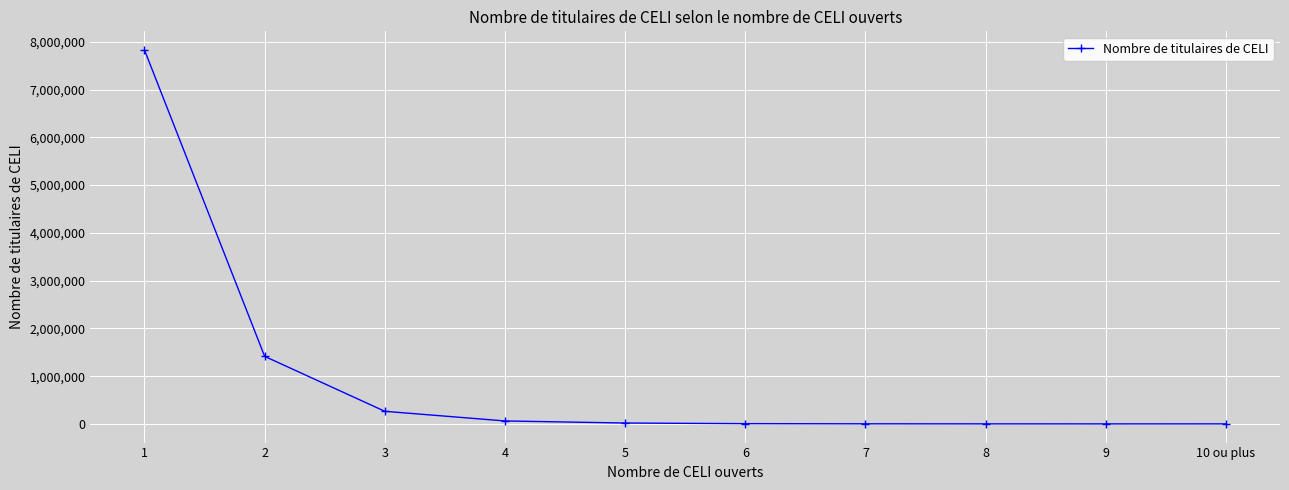

What is the difference between the second highest and minimum values?

1414000